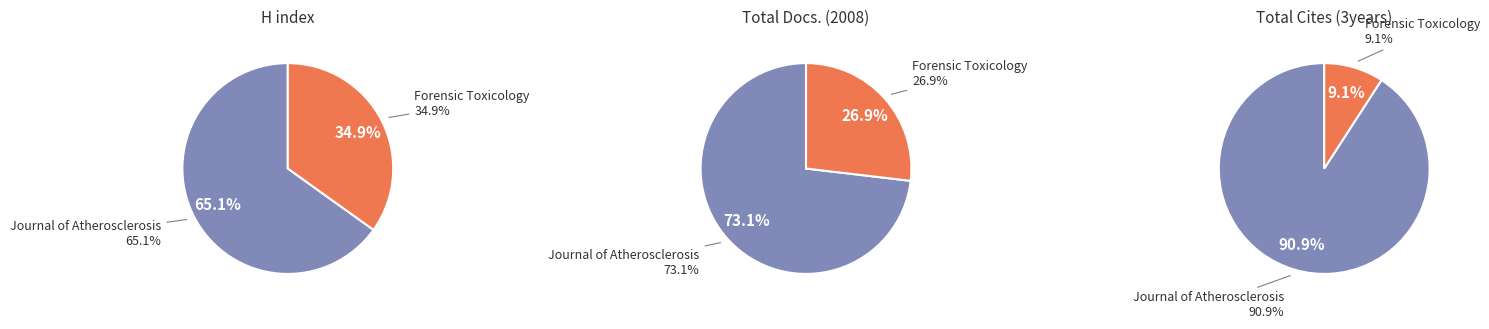

True or false: Journal of Atherosclerosis and Thrombosis accounts for 80% of the total.

False